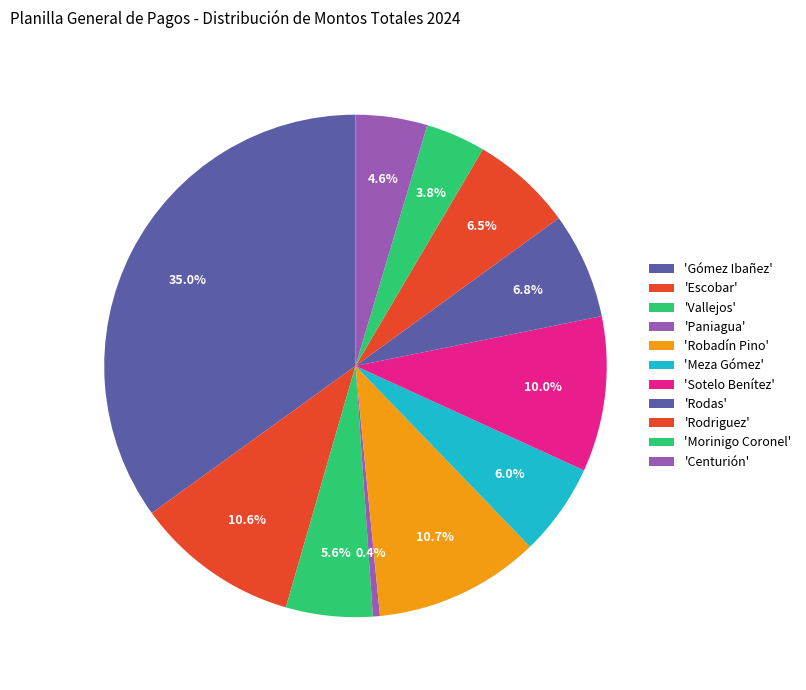

How many slices are in this pie chart?

11